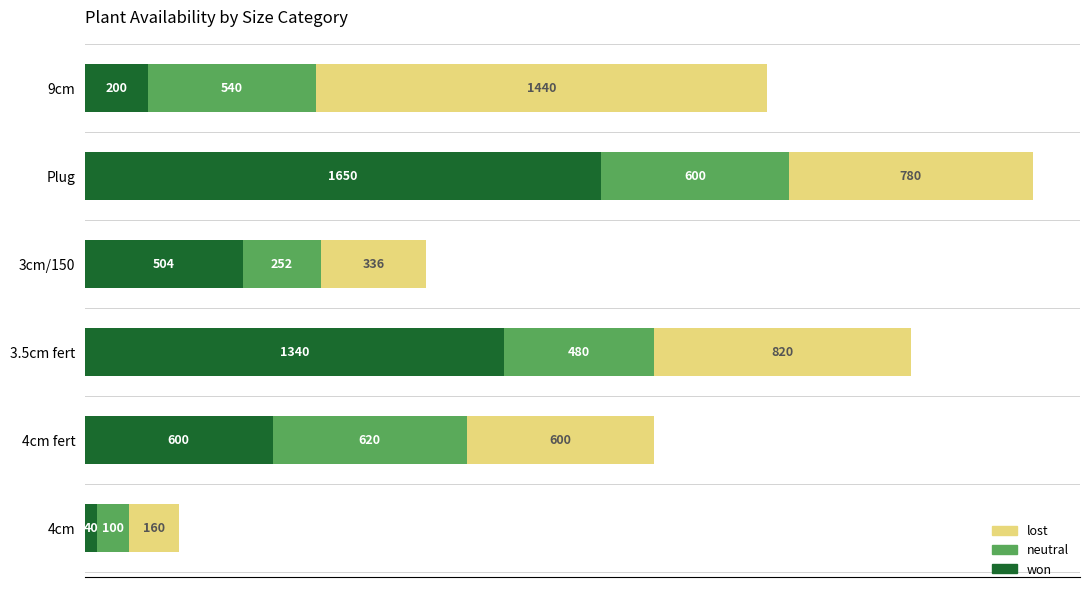

Which category has the lowest value in the won series?

4cm